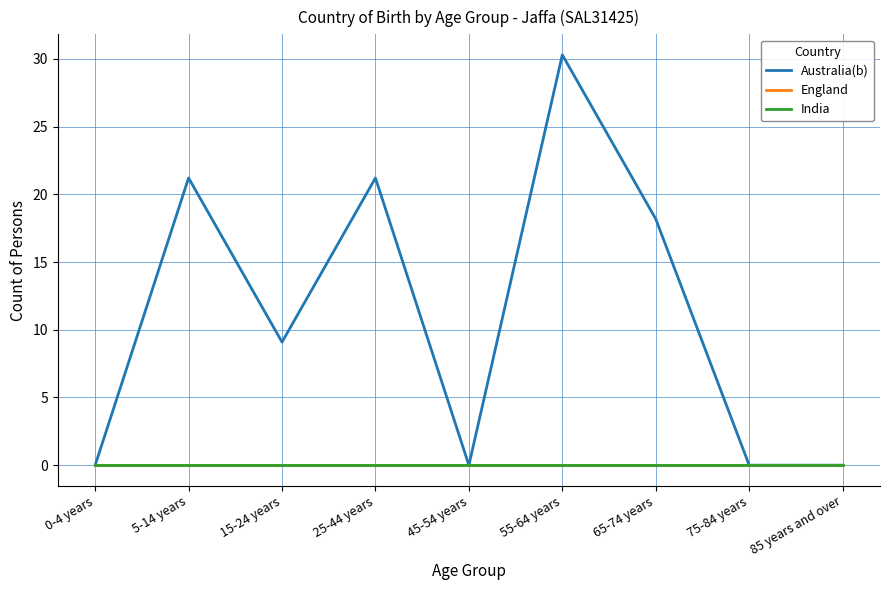

Reading left to right, list all the values displayed in this chart.

Australia(b): 0.0	21.2	9.1	21.2	0.0	30.3	18.2	0.0	0.0
England: 0.0	0.0	0.0	0.0	0.0	0.0	0.0	0.0	0.0
India: 0.0	0.0	0.0	0.0	0.0	0.0	0.0	0.0	0.0